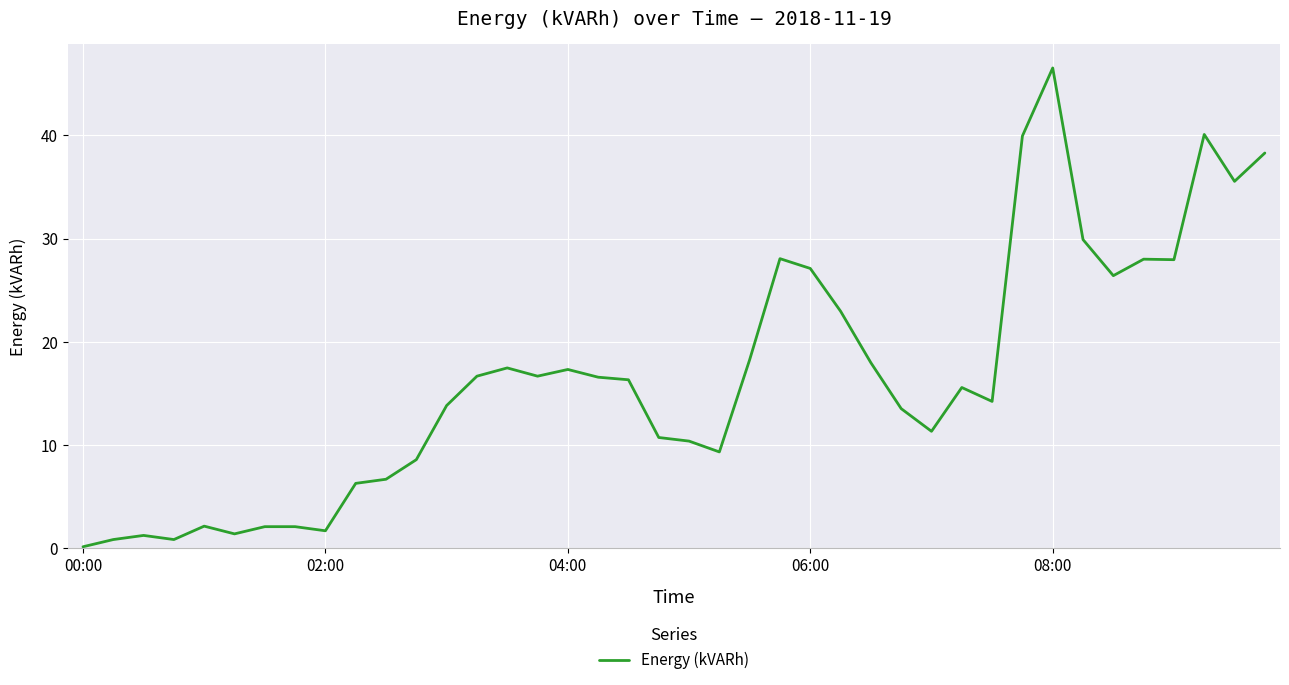

How many interior local valleys (lower than both neighbors) does the data have?

10